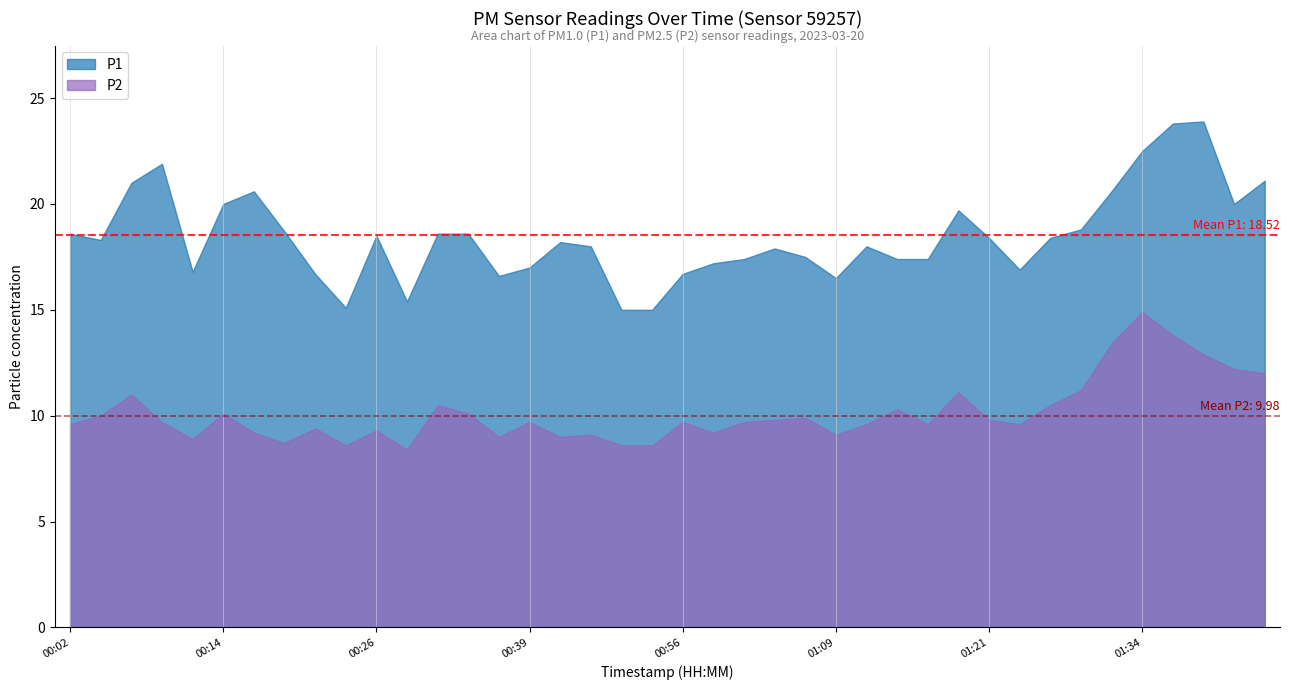

Between 01:24 and 01:31, which series saw the biggest shift?

P2